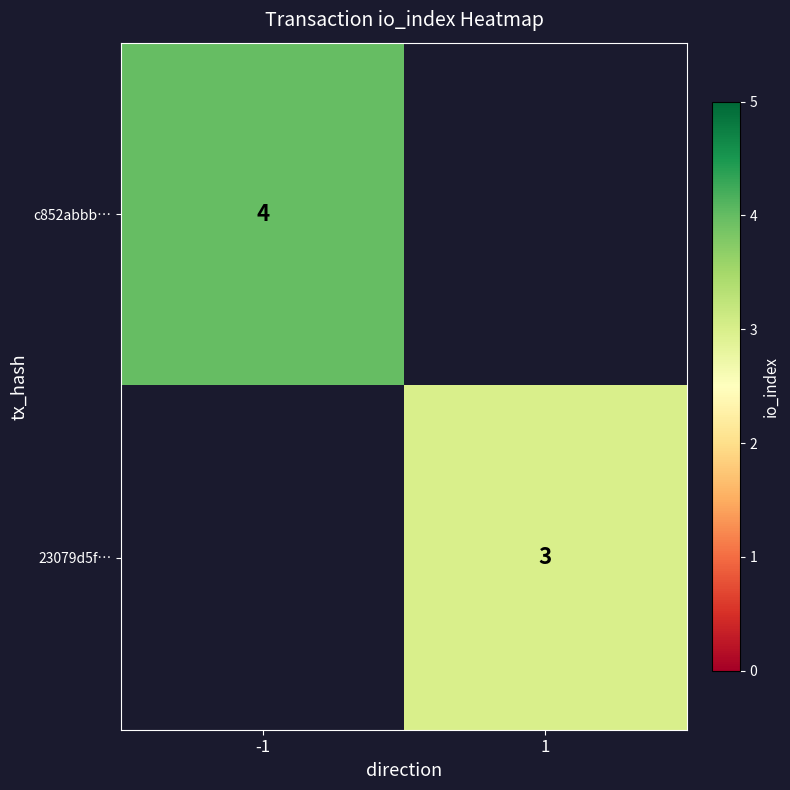

How many distinct data groups are displayed?

2